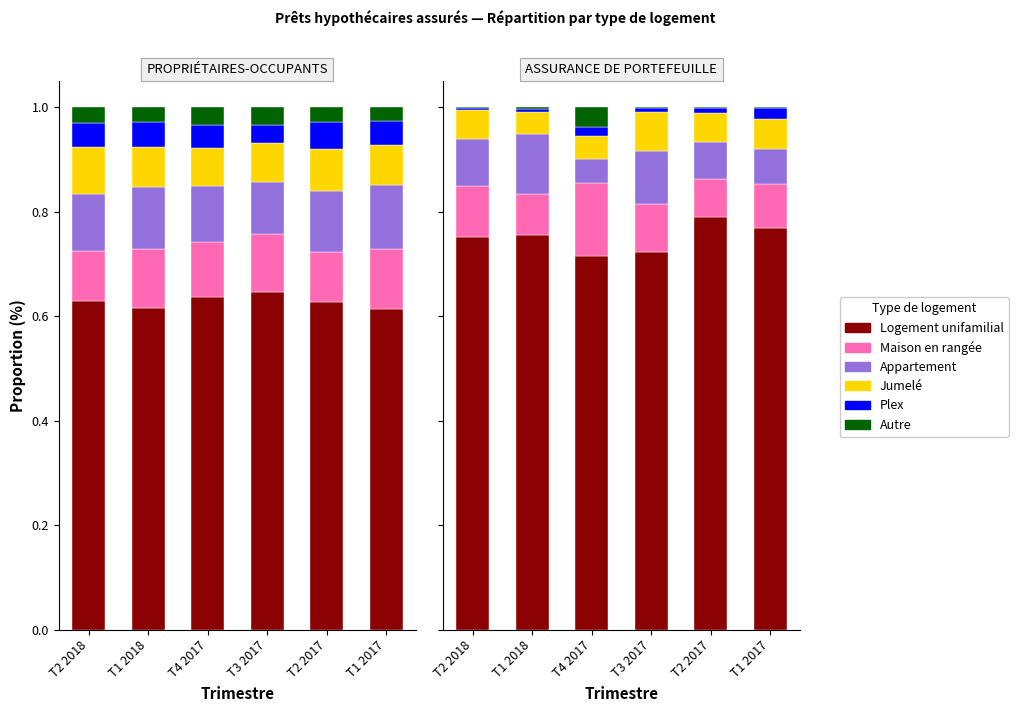

What is the average value of the Jumelé series?

0.1